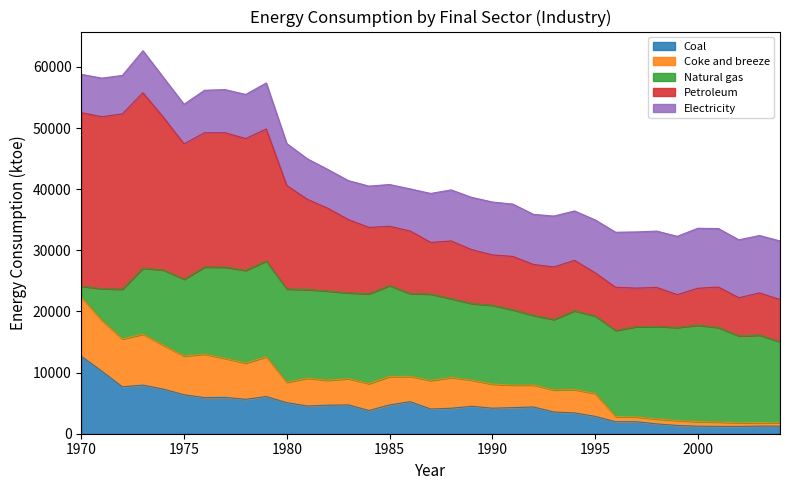

At which label does Coal reach its peak?

1970